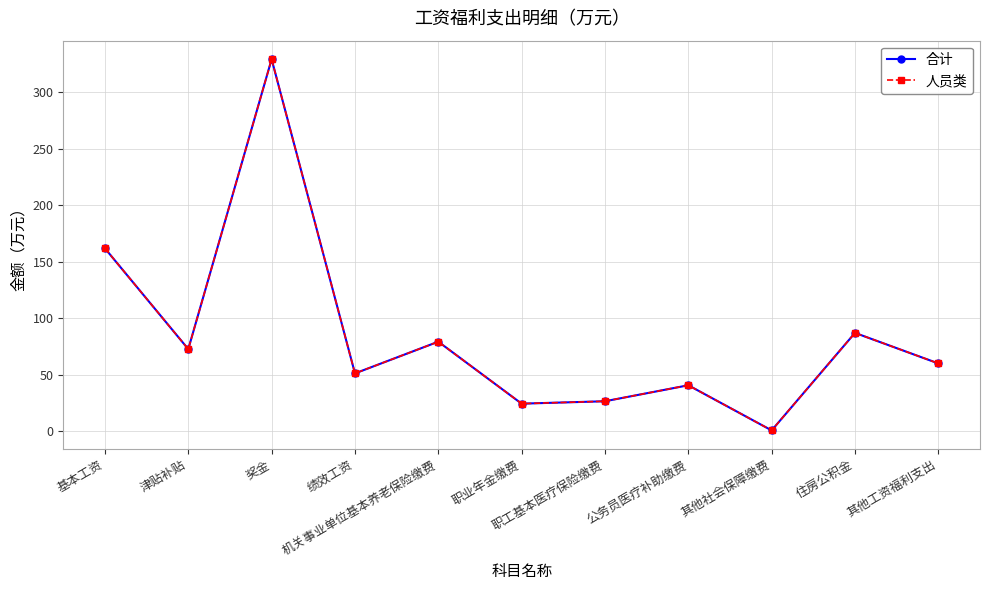

Is this an area chart (filled region under the line)?

No